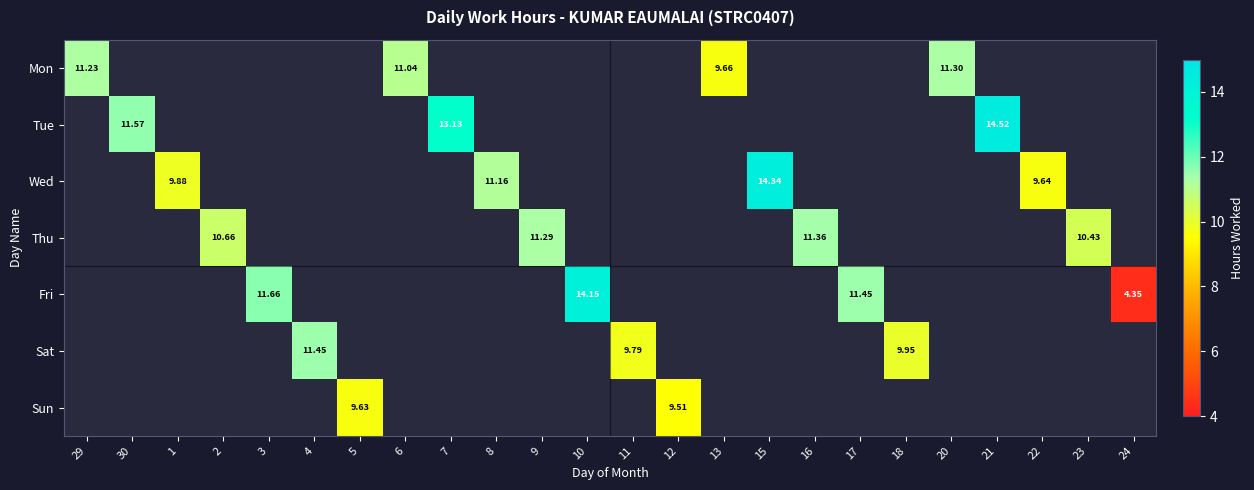

Which has a higher value, 1 or 16?

16